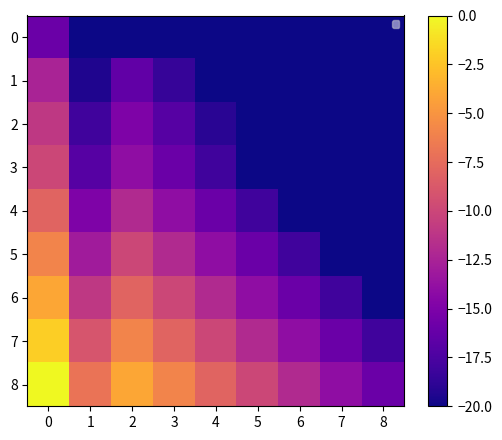

What is the total value across all series at 2?

-105.4